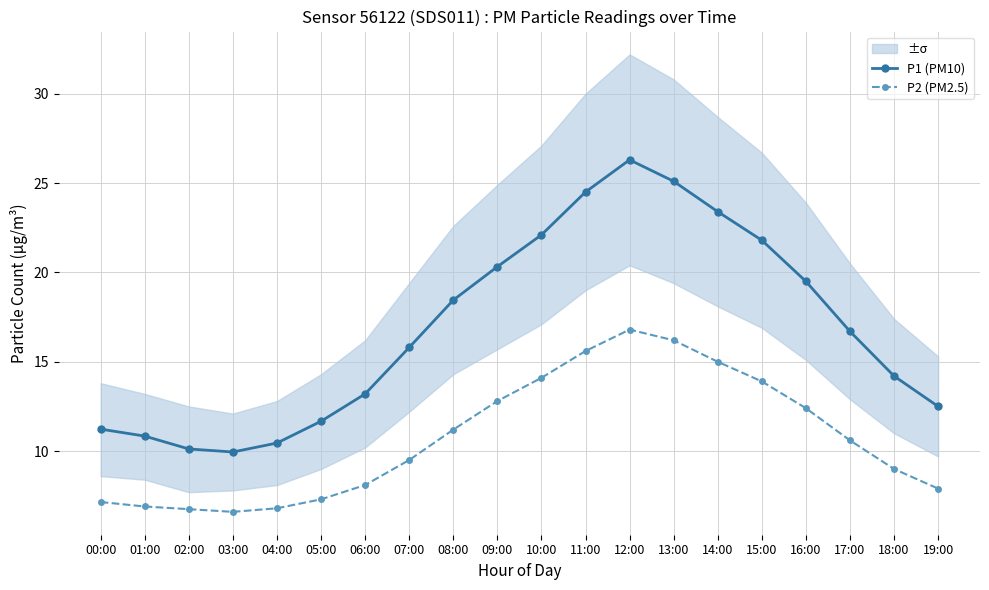

What is the highest value of the P2 (PM2.5) series?

16.8